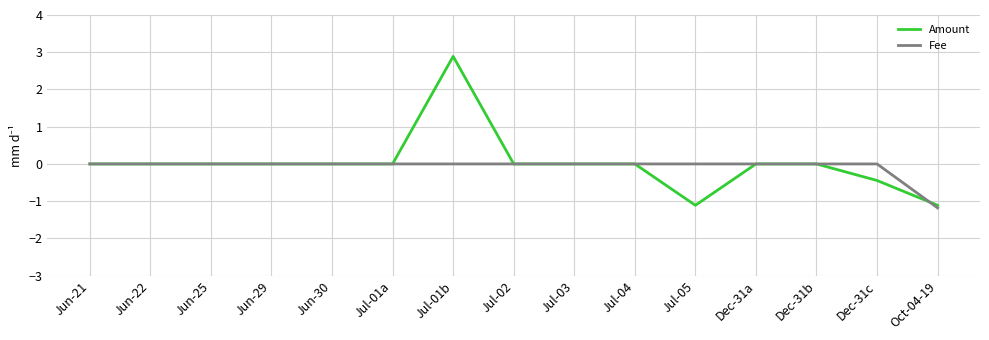

True or false: Amount has a value of 0.0 at Jul-04.

True